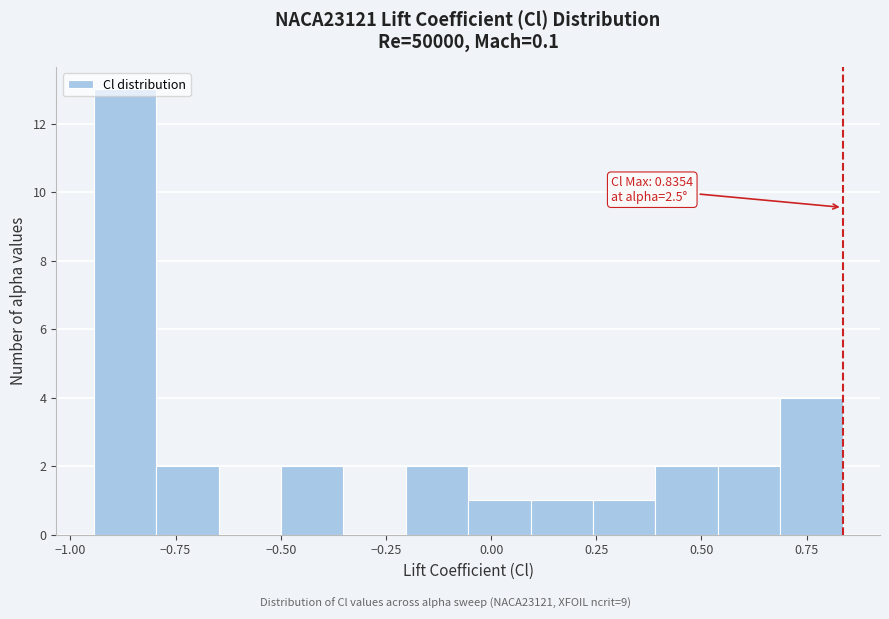

Around what value on the x-axis is the tallest bar? Give the approximate position of its centre, as read against the axis.

-0.85